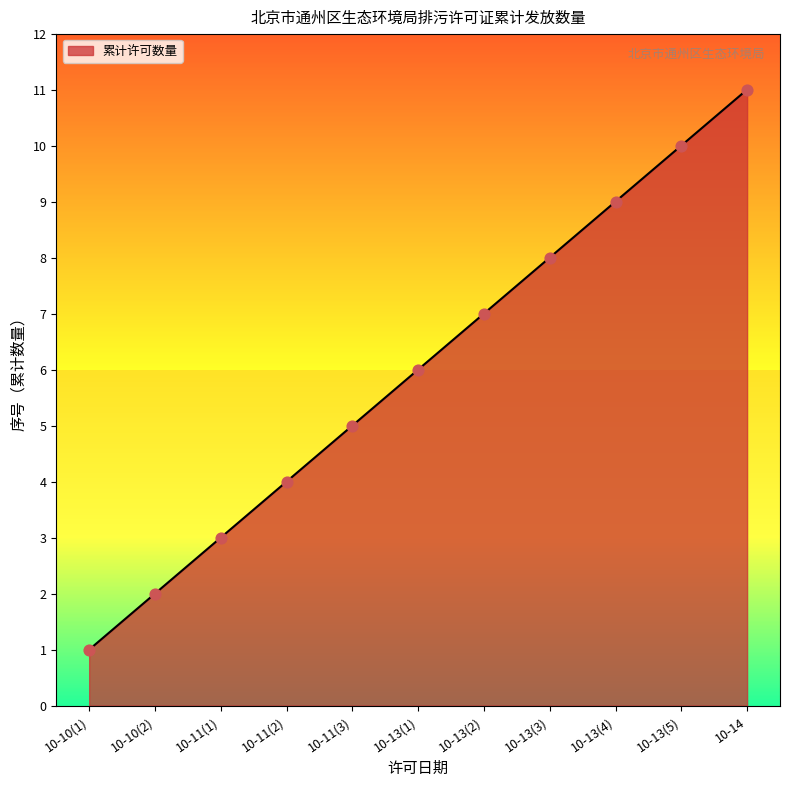

What is the change in value from 10-13(3) to 10-13(5)?

+2